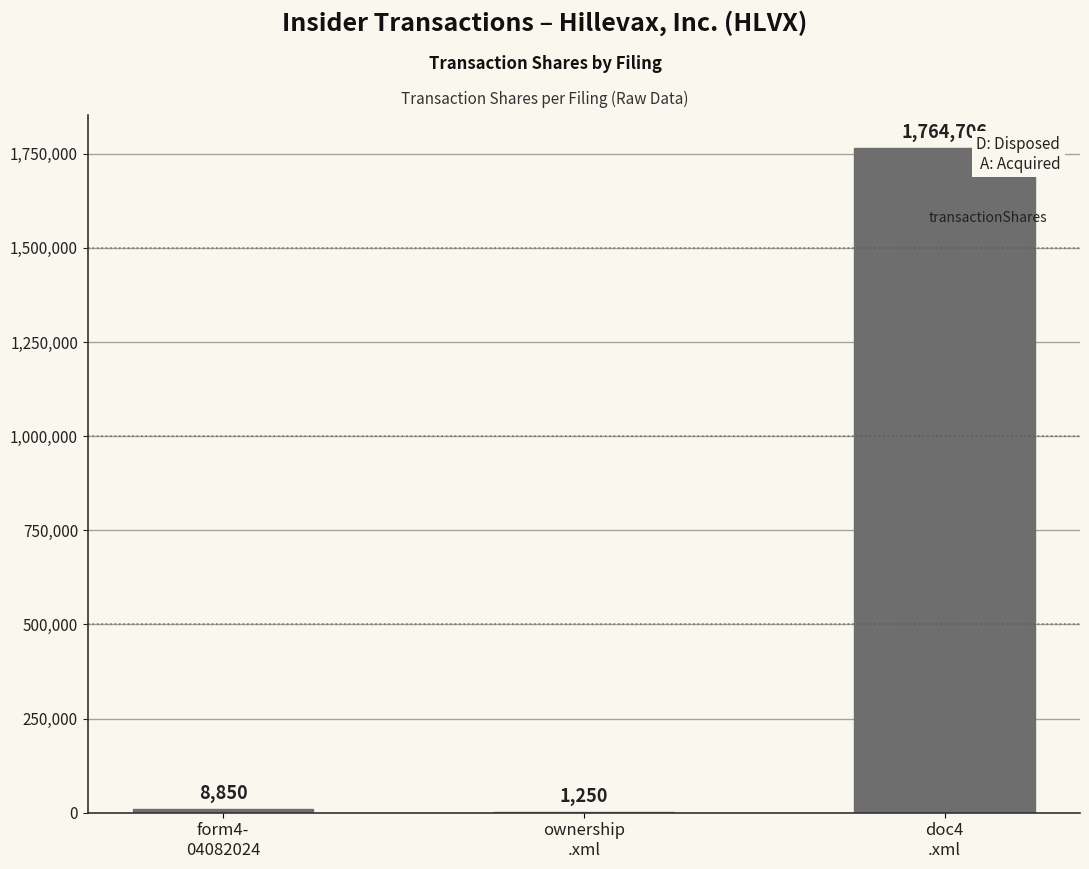

What is the maximum value shown in the chart?

1764706